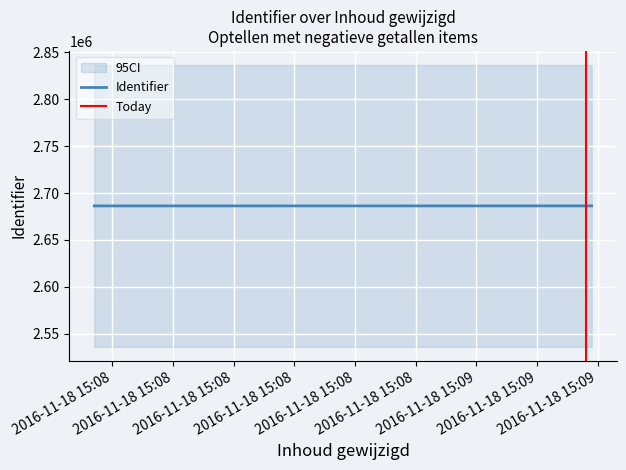

Which category has the highest value across all series?

2016-11-18 15:09:18